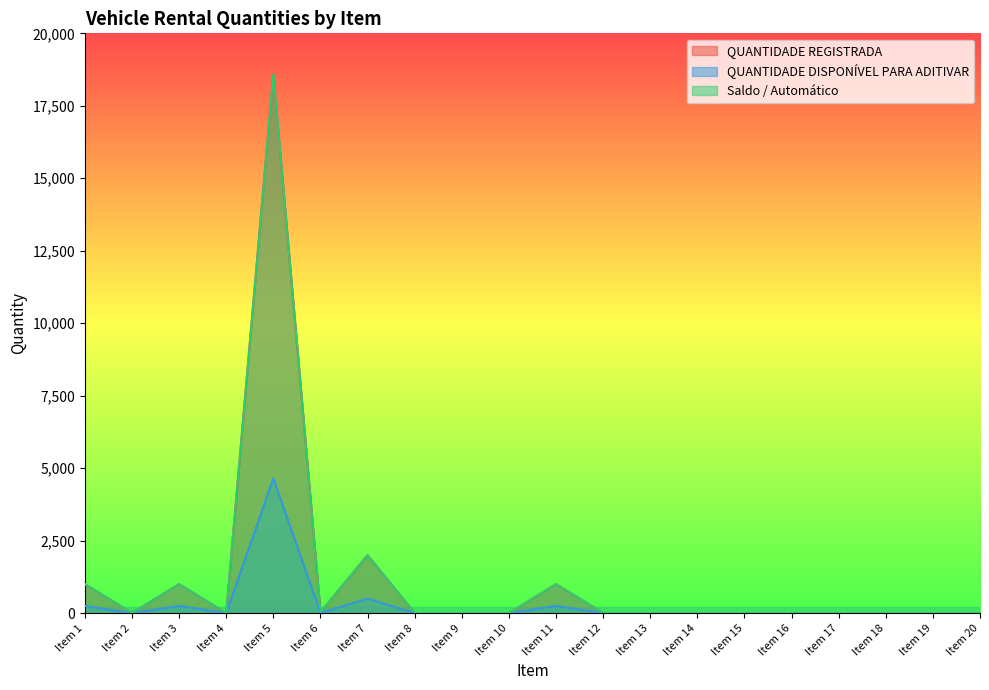

The value of Saldo / Automático at Item 3 is 1000. True or false?

True